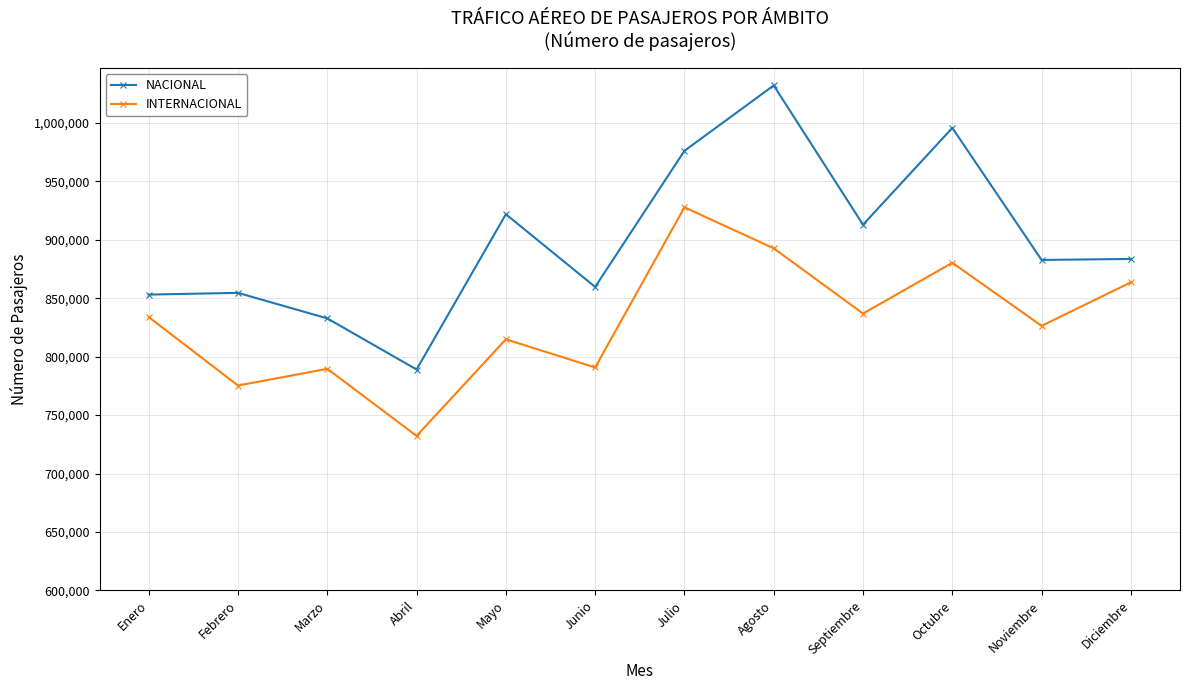

At which category does INTERNACIONAL reach its first local peak?

Marzo